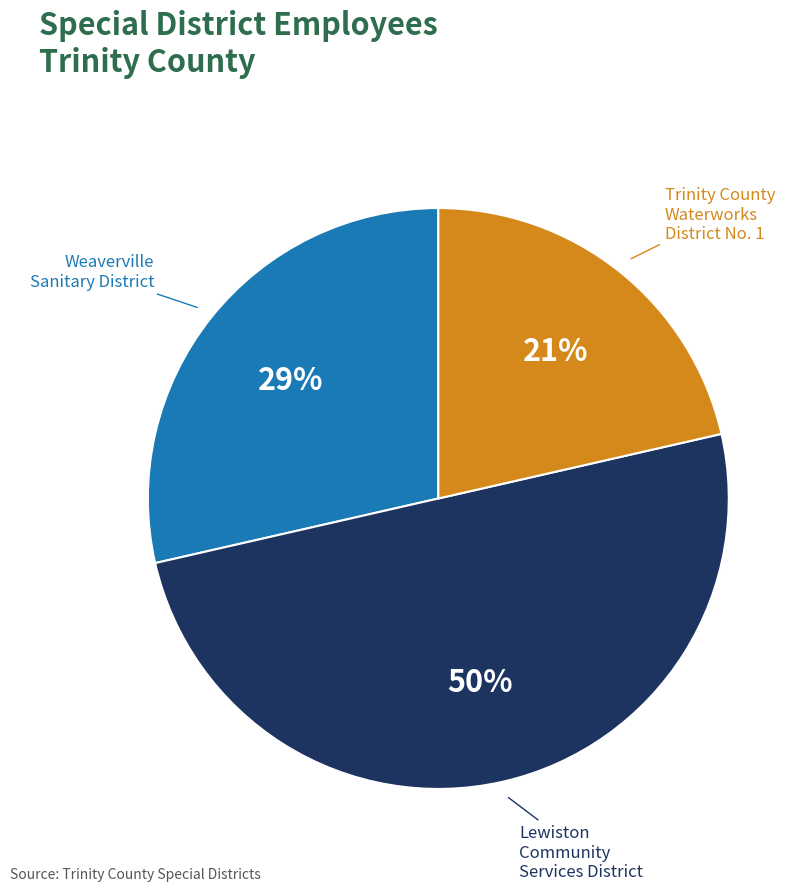

What is the ratio of the value at Weaverville Sanitary District to the value at Lewiston Community Services District?

0.6